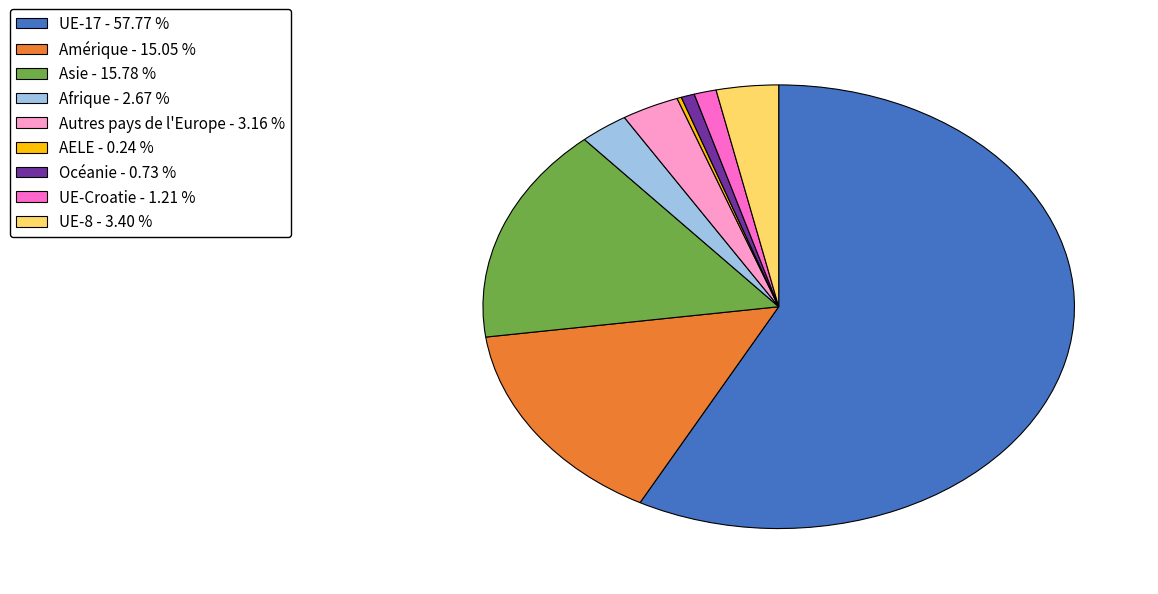

Combined, do UE-Croatie and Océanie account for over 50%?

No